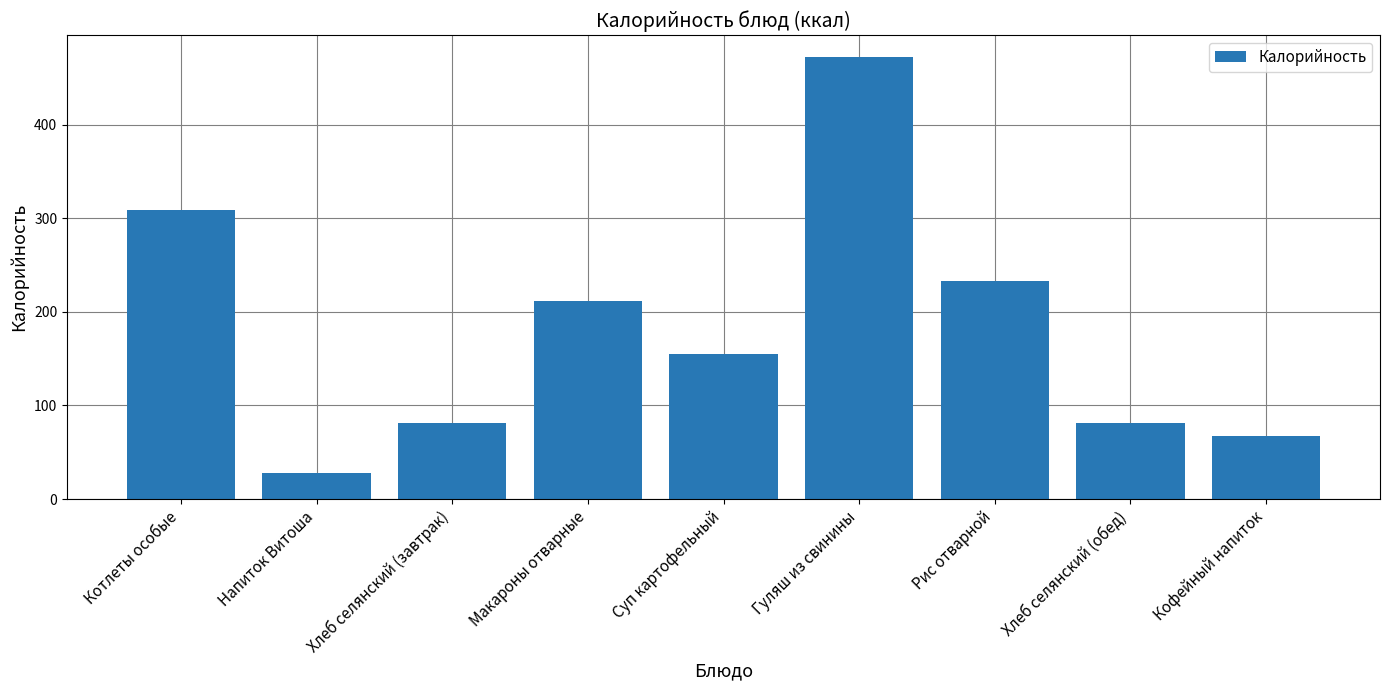

What is the sum of all values?

1638.5